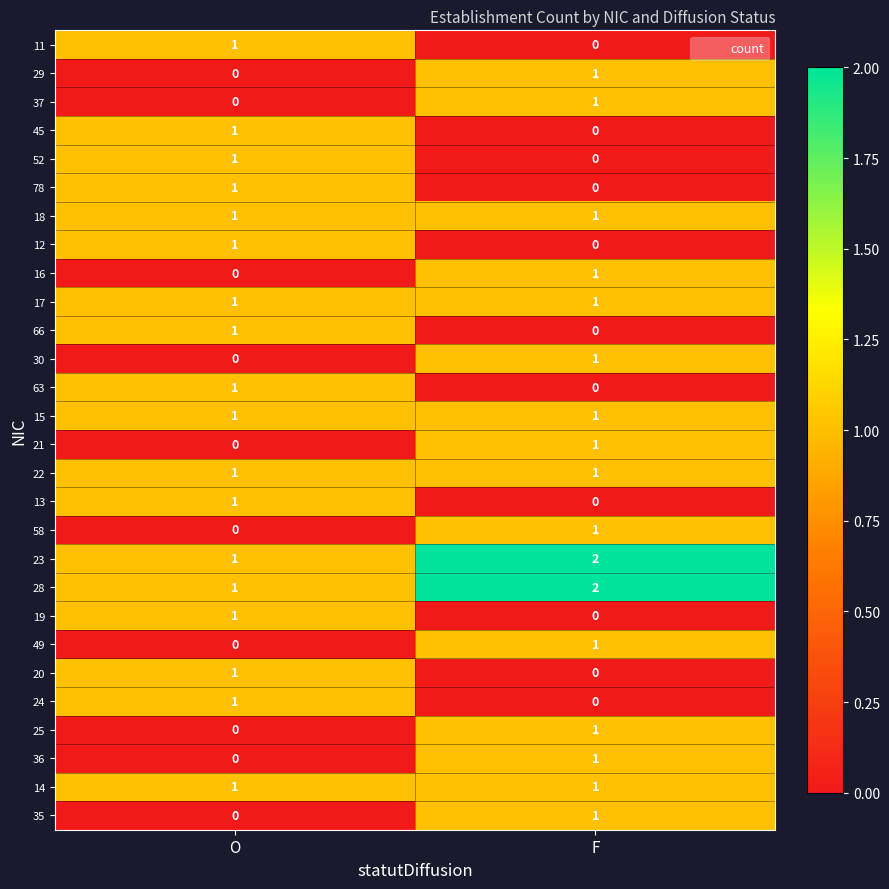

What is the total value across all series at F?

19